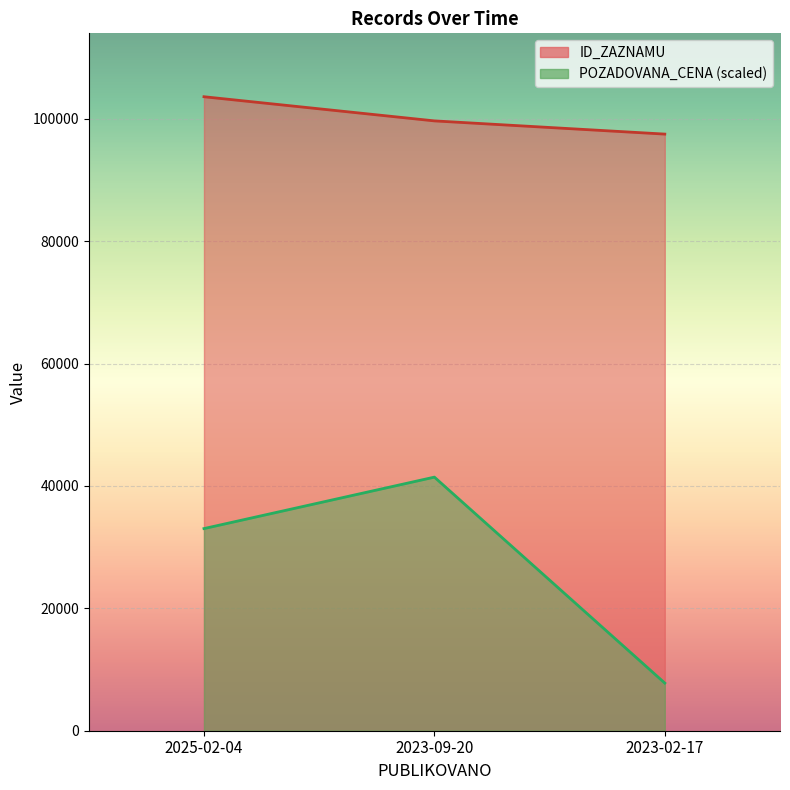

Reading left to right, transcribe all the data shown in this chart.

ID_ZAZNAMU: 103619.0	99671.0	97512.0
POZADOVANA_CENA: 33038.4	41447.6	7786.7